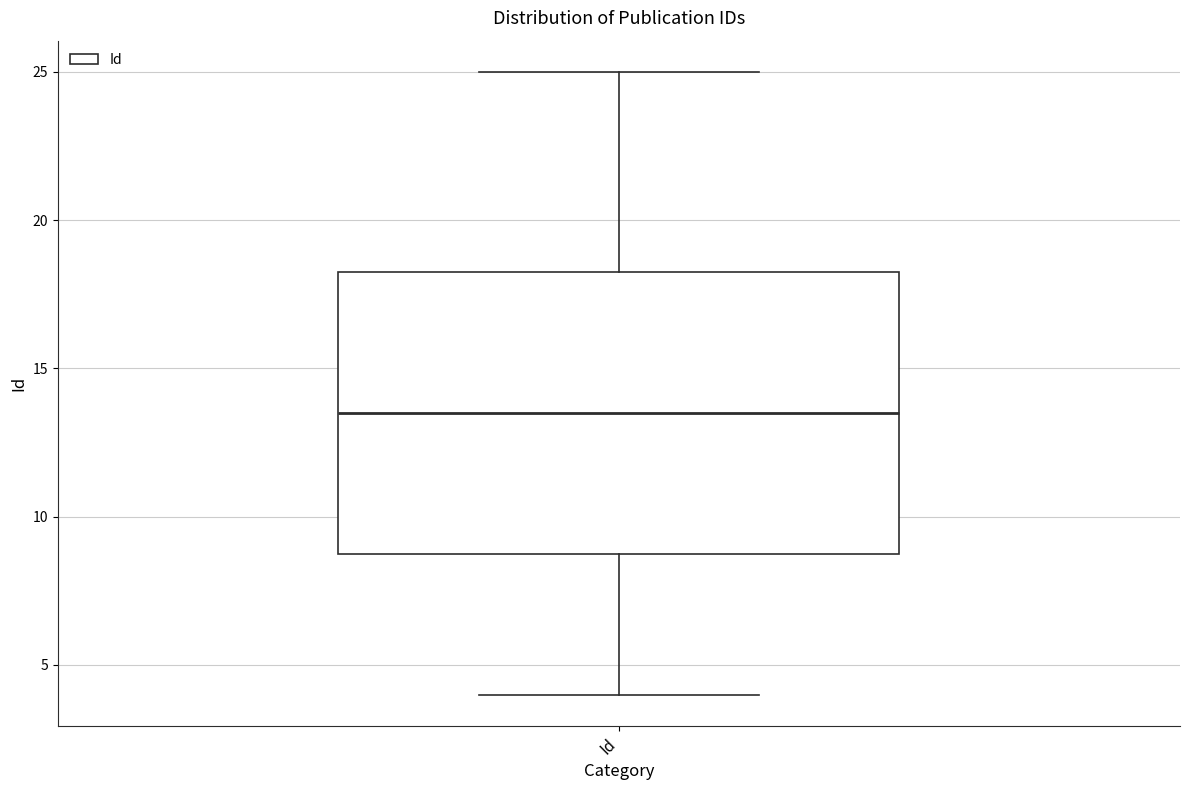

Read this box plot against the y-axis: the position of the median line, the range covered by the box, and the ends of both whiskers. The values are not printed on the chart, so give them approximately, as read against the axis.

median 13.5, box 9.0 to 18.5, whiskers 4.0 to 25.0